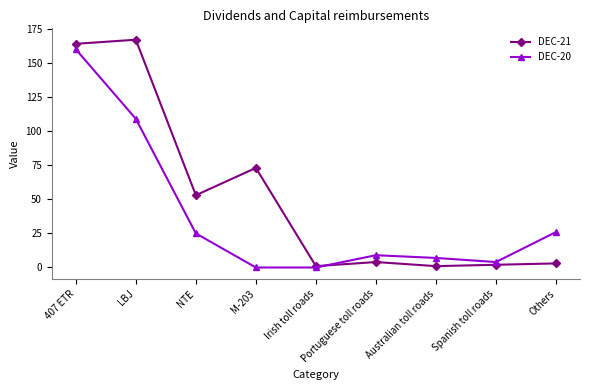

What is the value of the DEC-21 point at the 6th from the left?

4